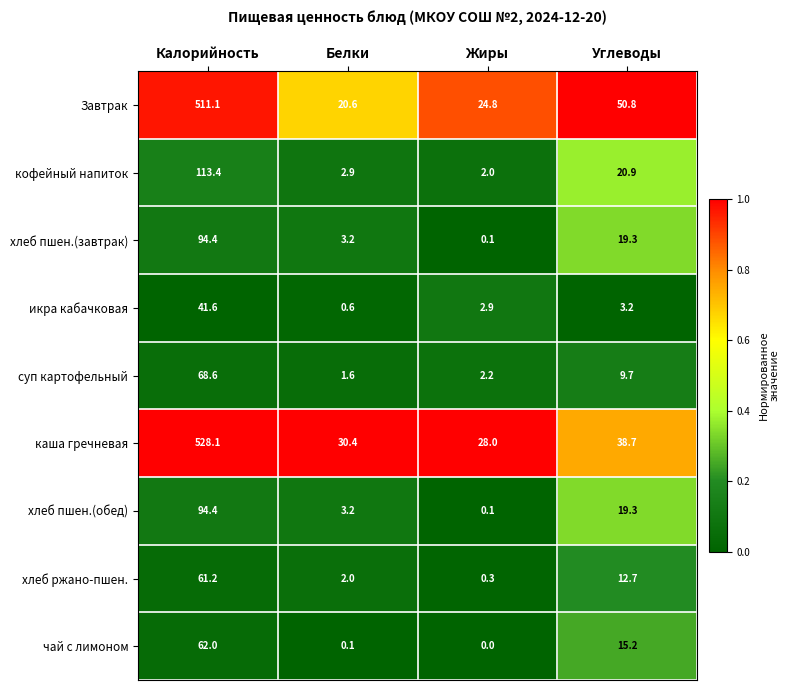

Which series has the widest spread of values?

каша гречневая